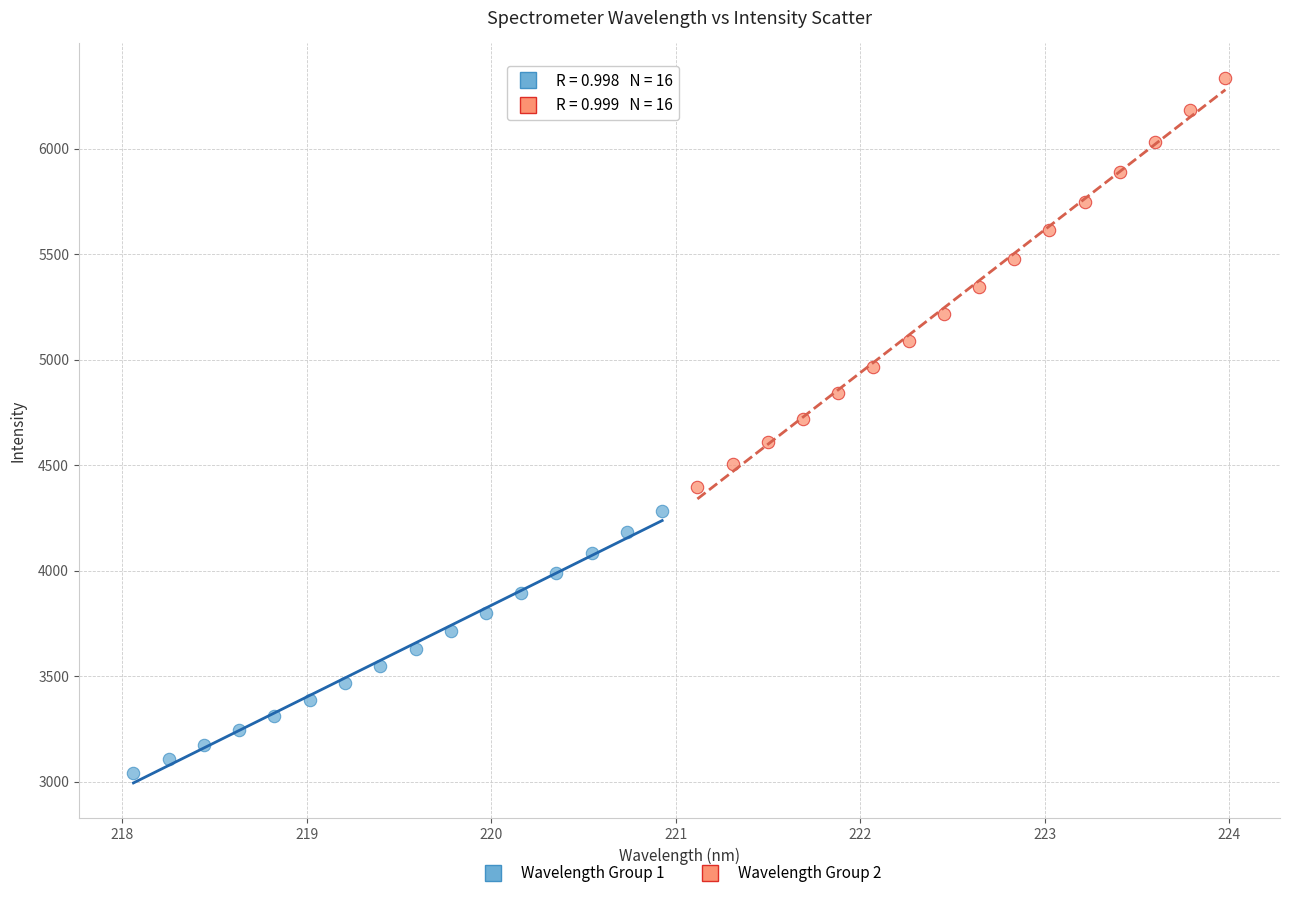

Which series reaches the minimum Y coordinate?

Wavelength Group 1